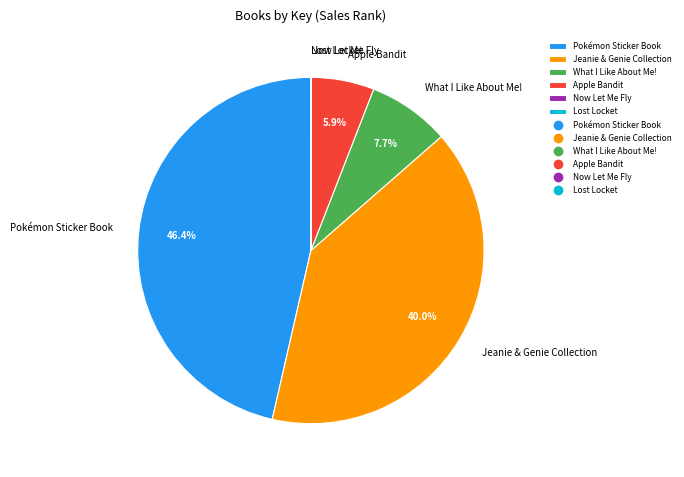

What is the total percentage of Apple Bandit and Pokémon Sticker Book?

52.3%